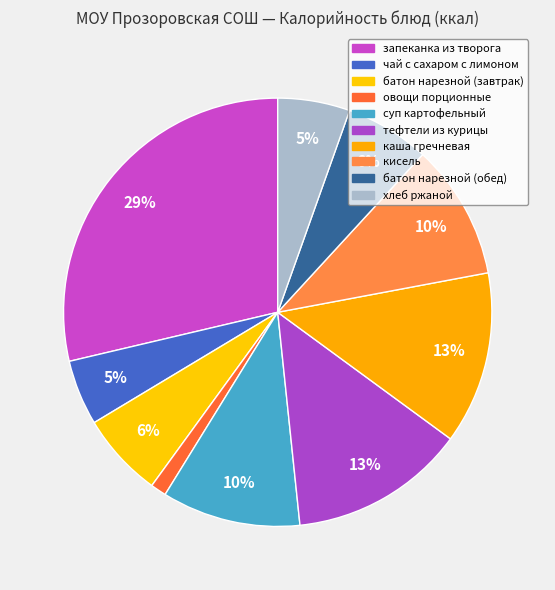

Is каша гречневая the majority of the pie?

No